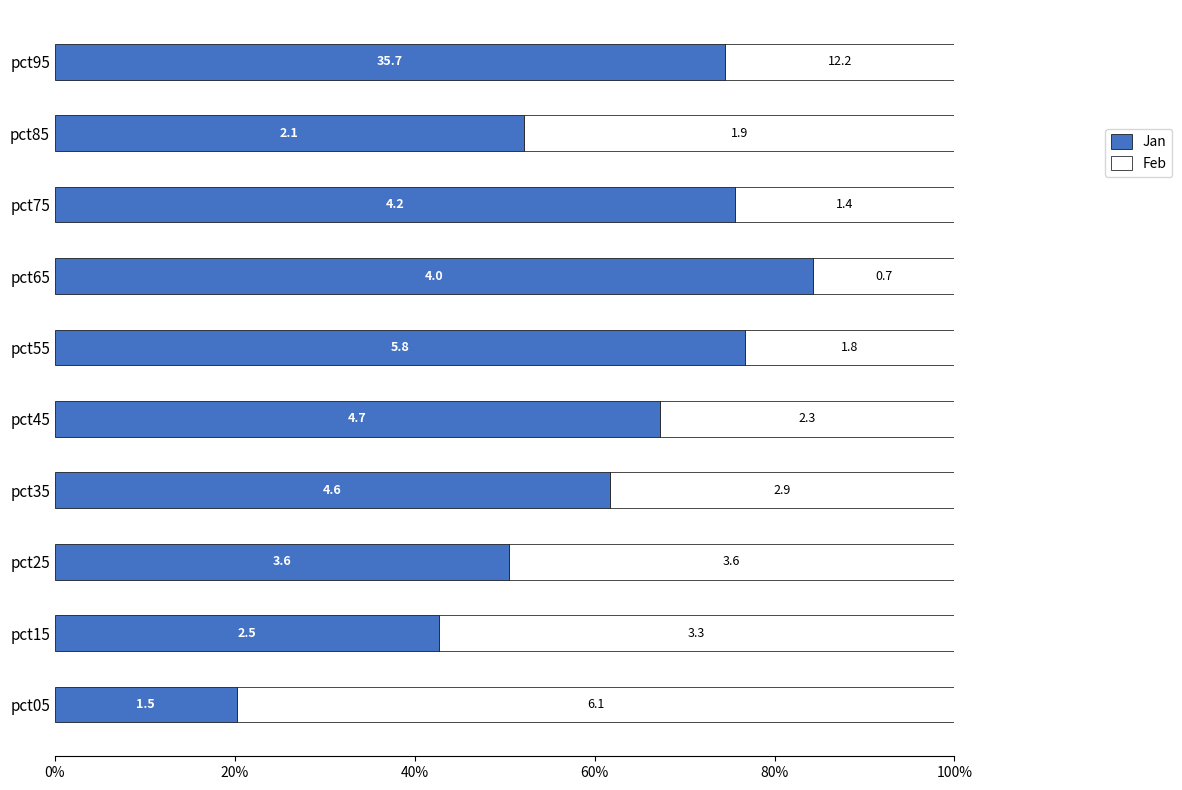

What are all the series names shown in the legend?

Jan, Feb